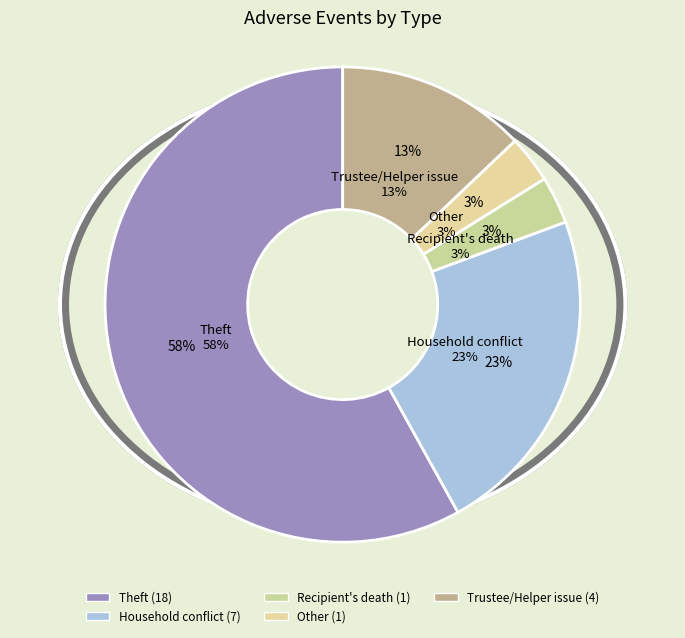

What percentage is the Other slice, to the nearest percent?

3%